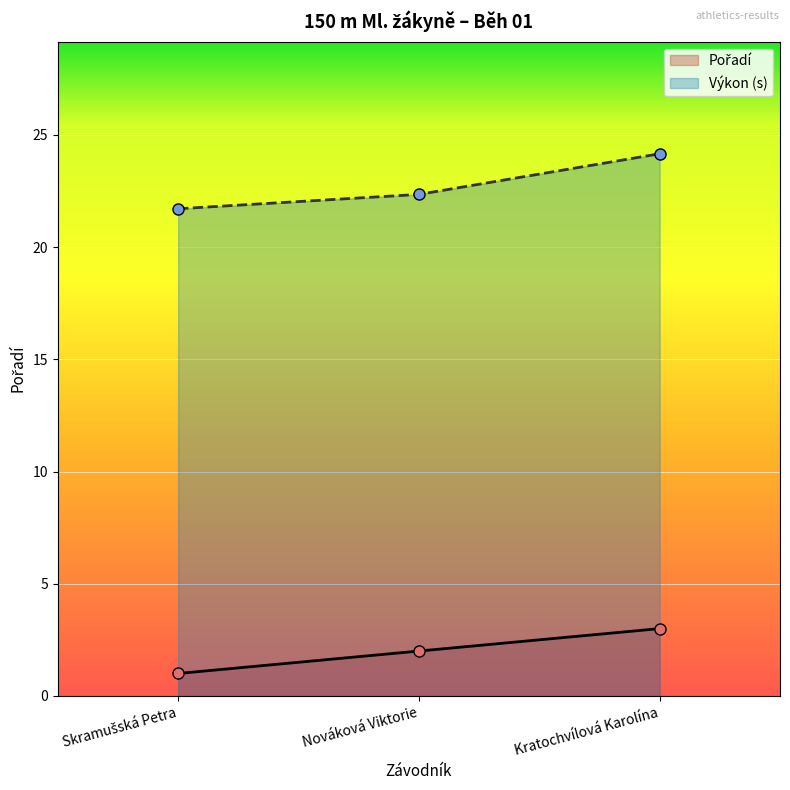

Which series has the largest range (max minus min)?

Výkon (s)